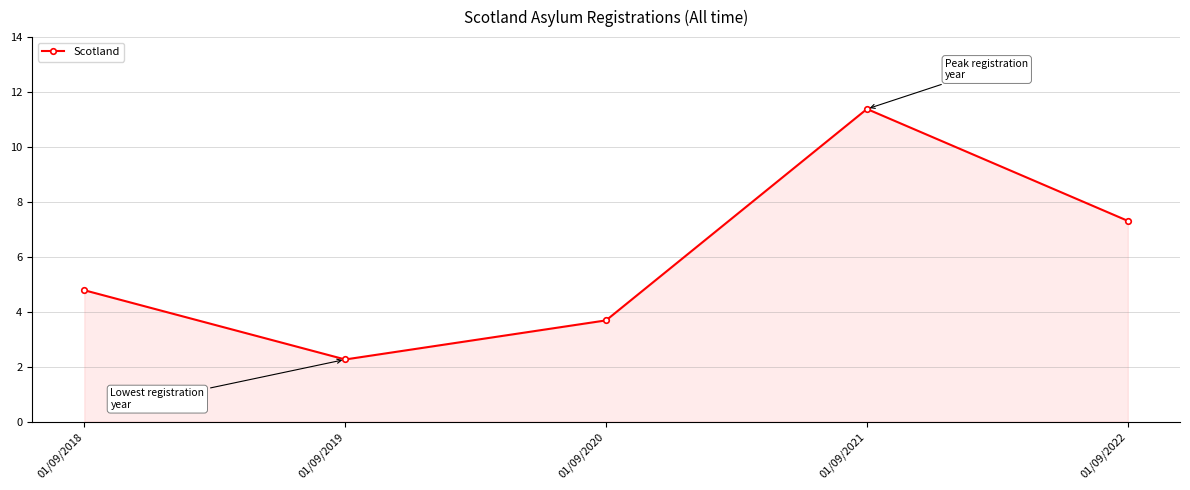

List the labels in order of value, largest first.

01/09/2021, 01/09/2022, 01/09/2018, 01/09/2020, 01/09/2019